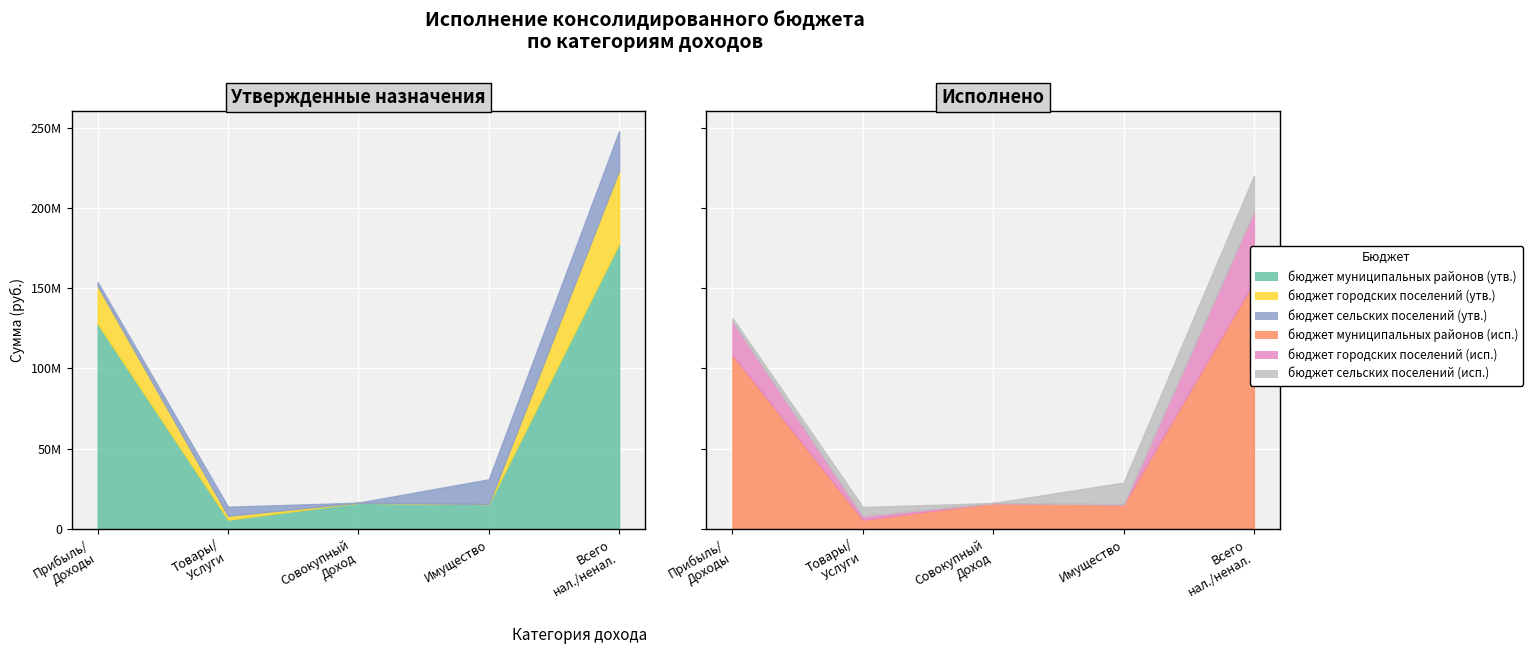

At how many categories does at least one series exceed 10969543?

4